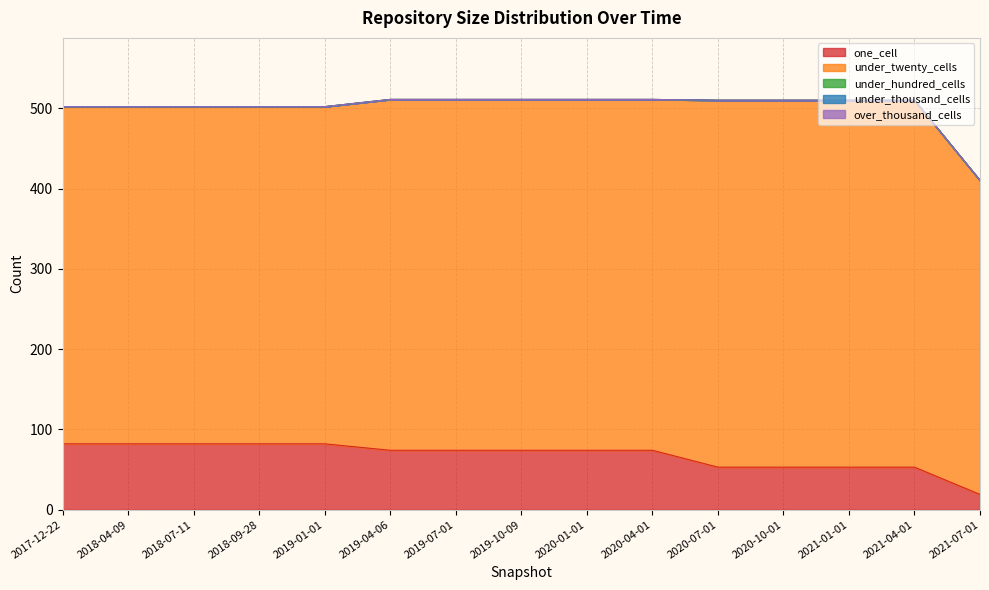

How many lines are shown in the chart?

5